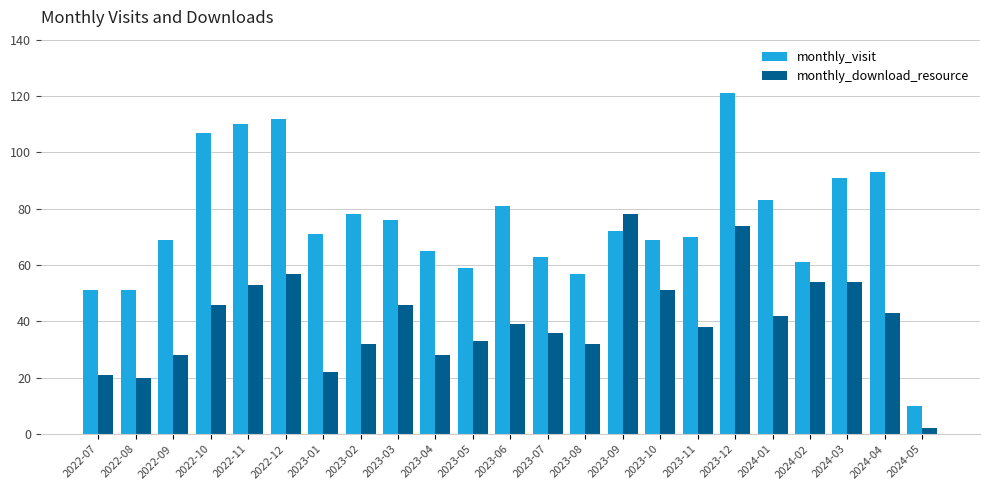

What is the average value of the monthly_download_resource series?

40